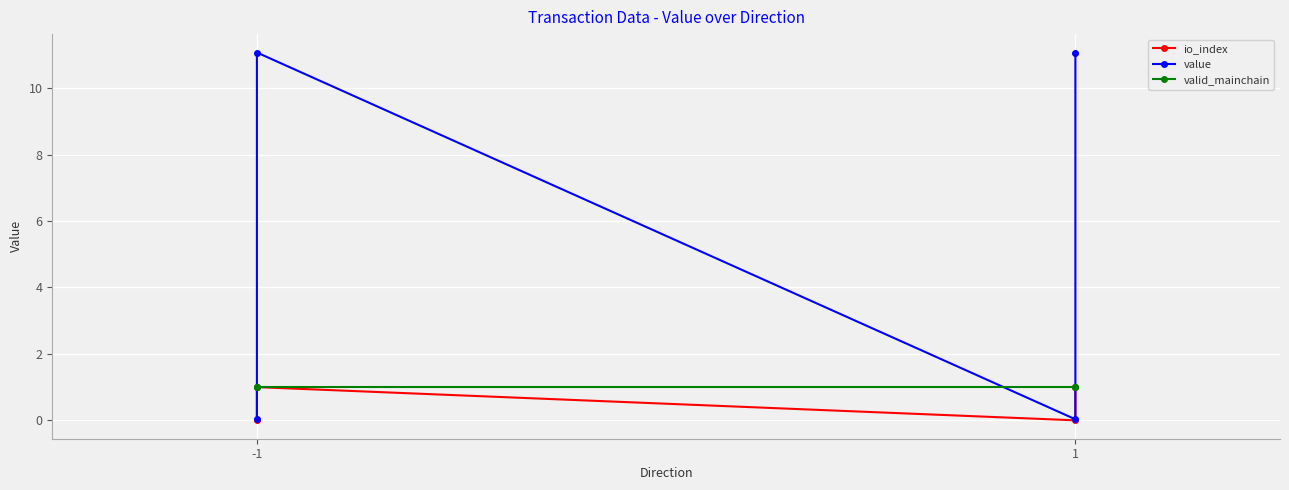

The value of value at -1 is 11.1. True or false?

True